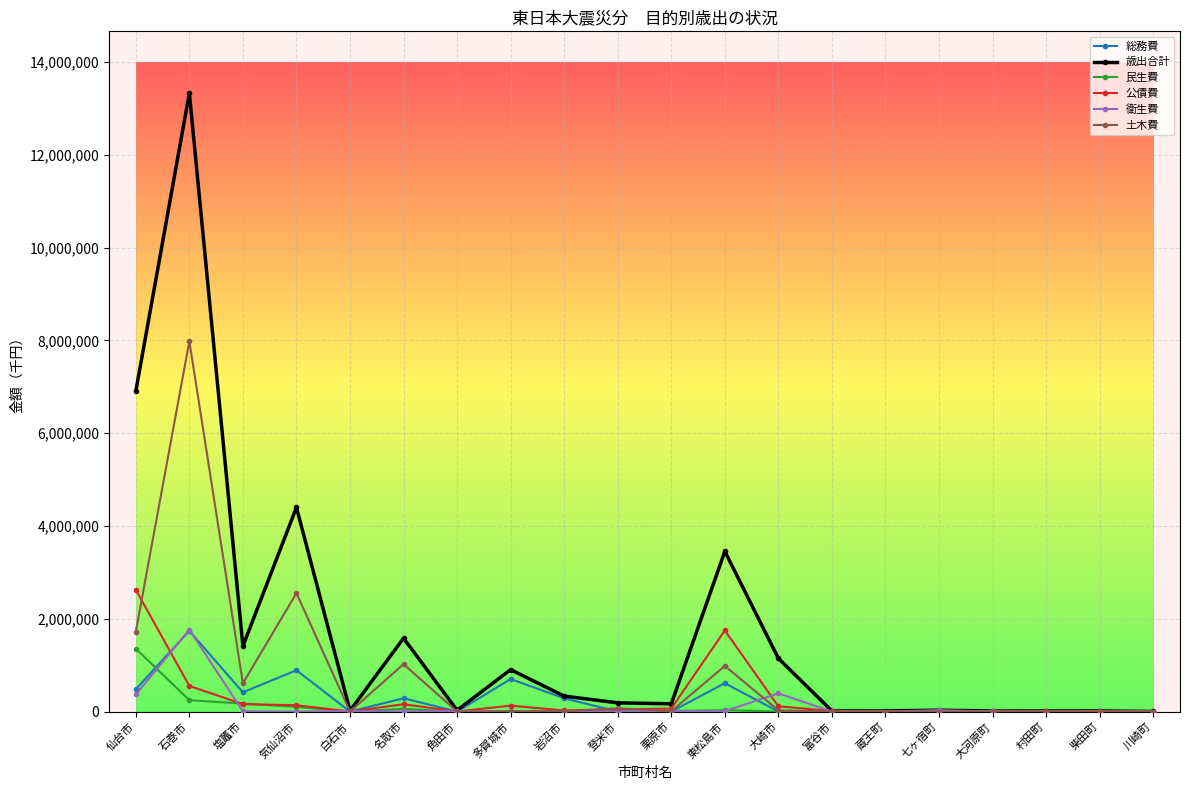

True or false: 民生費 has more than 0 interior local peaks.

True